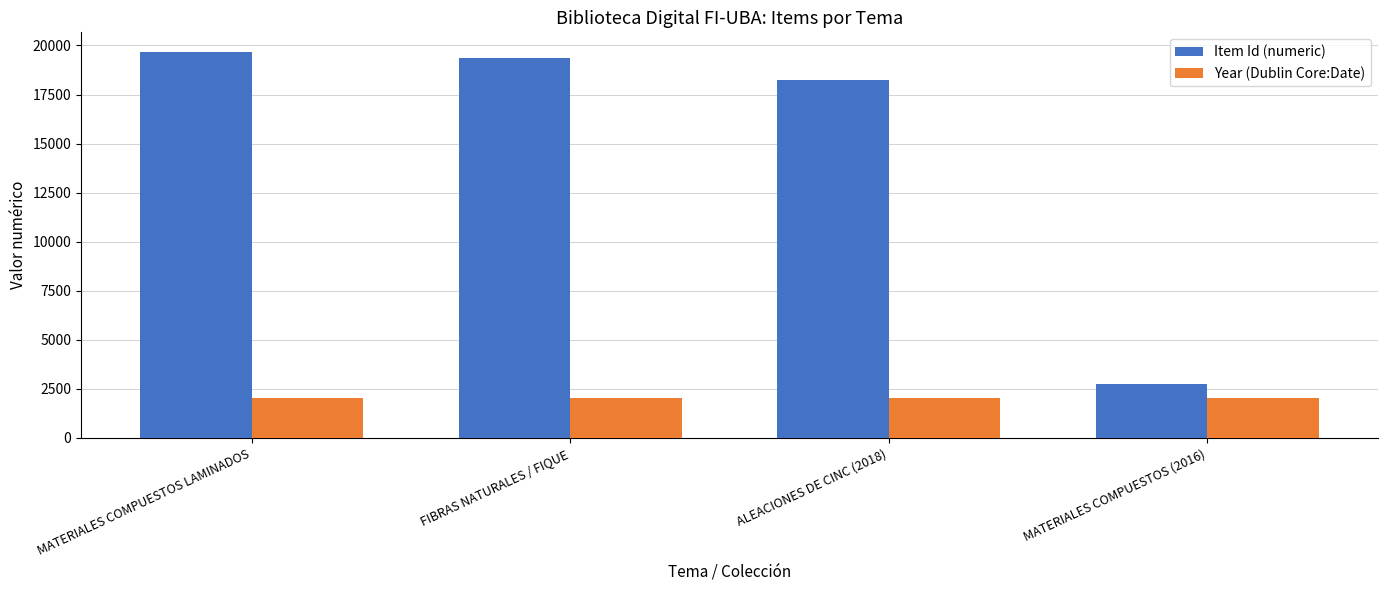

At how many categories does at least one series exceed 12427?

3